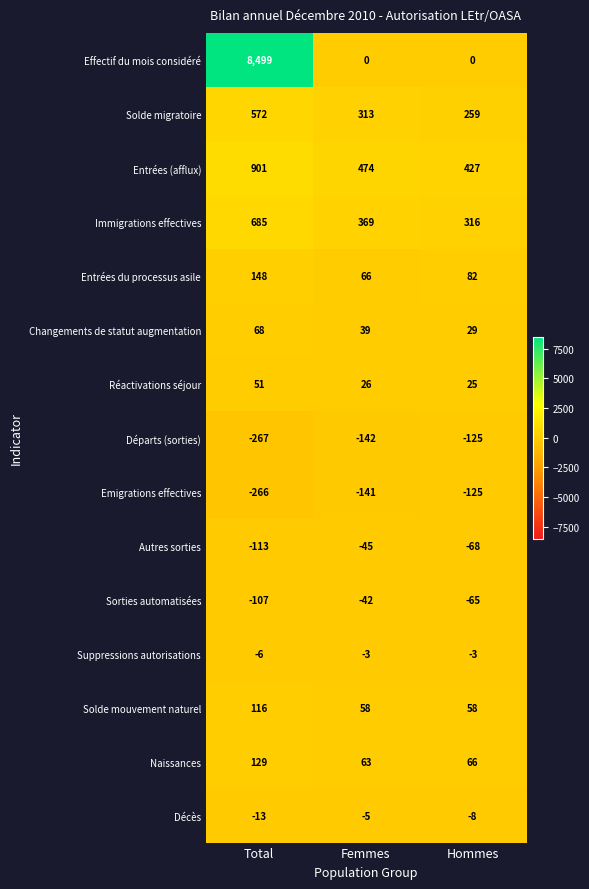

Between Femmes and Hommes, which series saw the biggest shift?

Solde migratoire